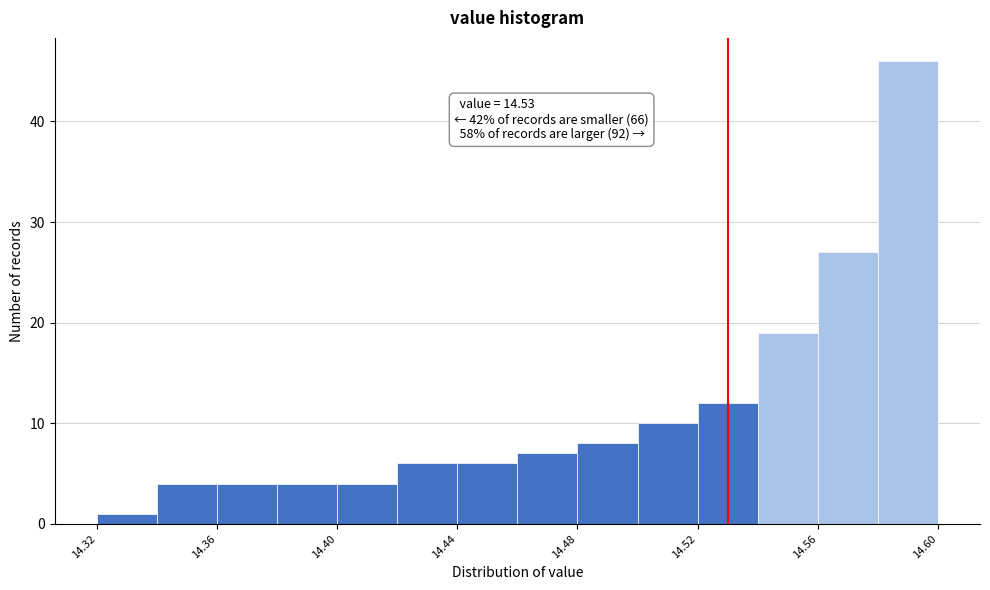

Which range on the x-axis has the tallest bar?

14.58 to 14.60